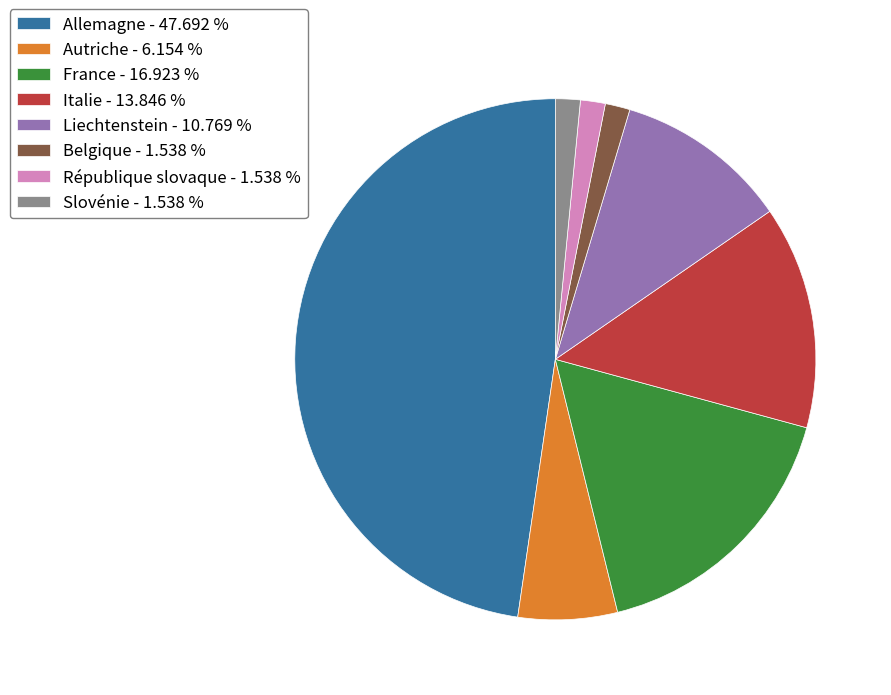

Which has a higher value, République slovaque - 1.538 % or Italie - 13.846 %?

Italie - 13.846 %